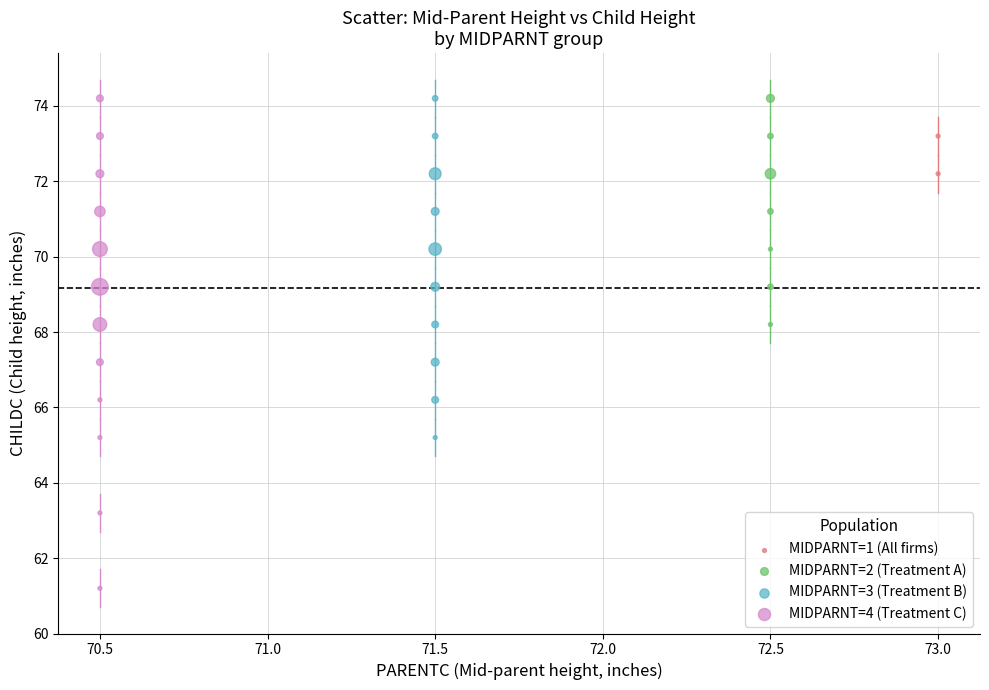

Which series reaches the minimum Y coordinate?

MIDPARNT=4 (Treatment C)